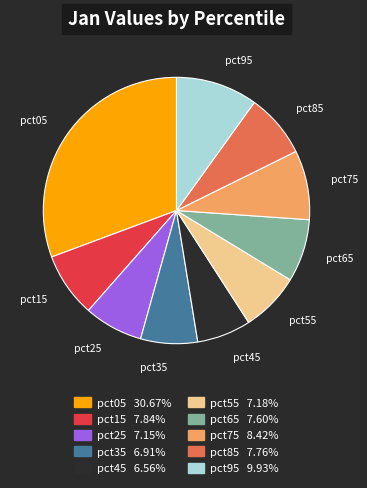

Is the sum of pct65 and pct45 greater than half?

No